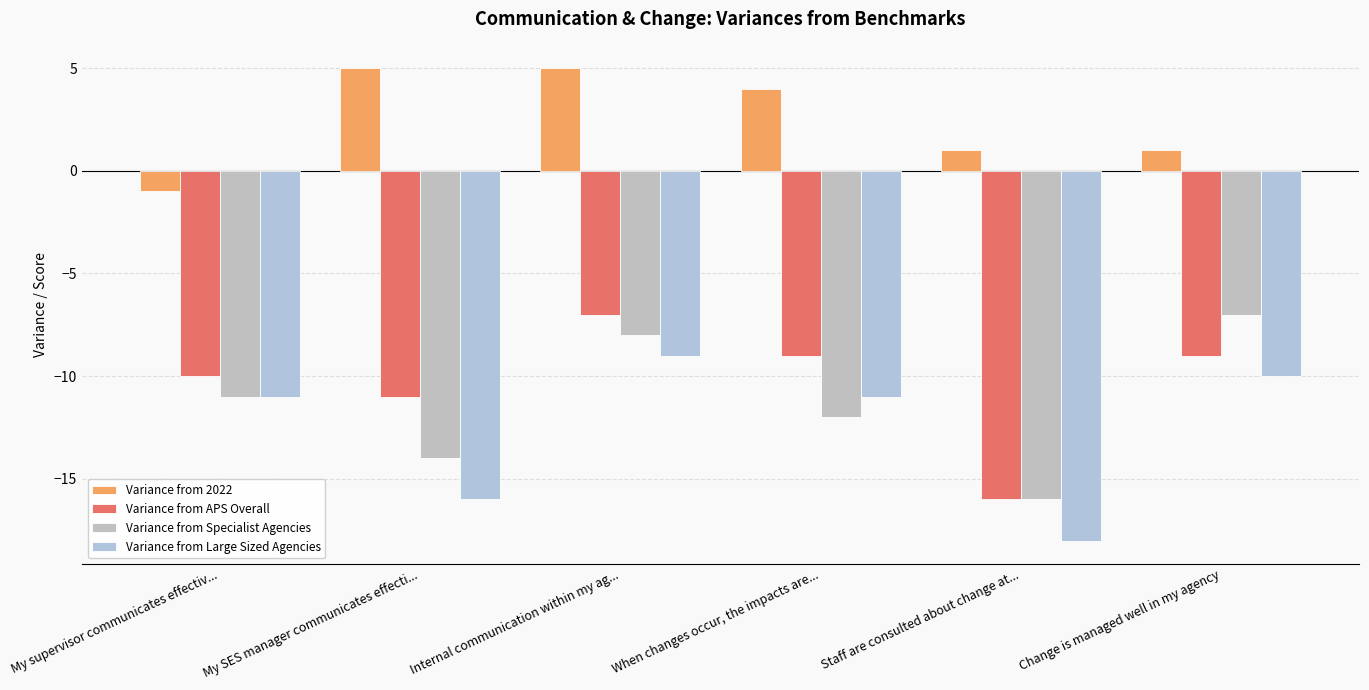

What is the label of the 5th bar from the left?

Staff are consulted about change at...